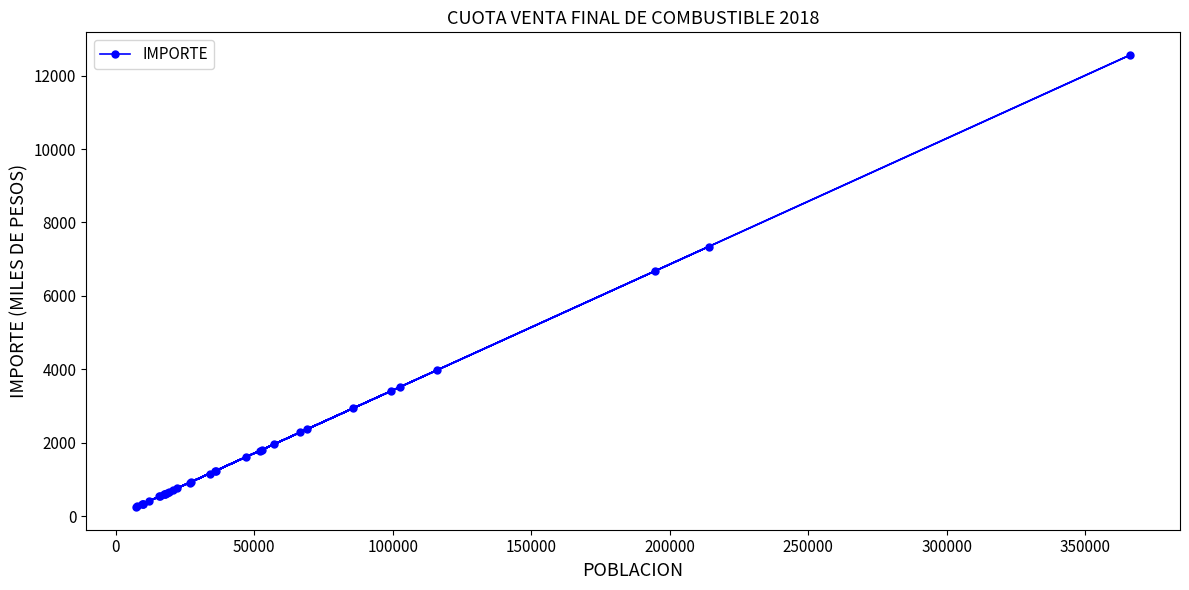

What is the value of the 21st point from the left?

1610.1